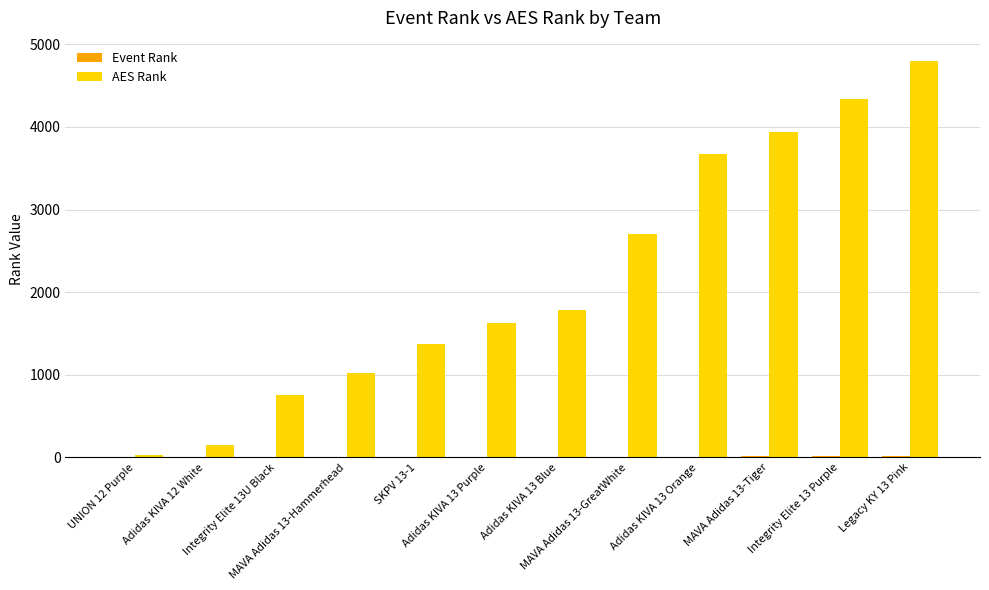

What is the total value across all series at SKPV 13-1?

1373